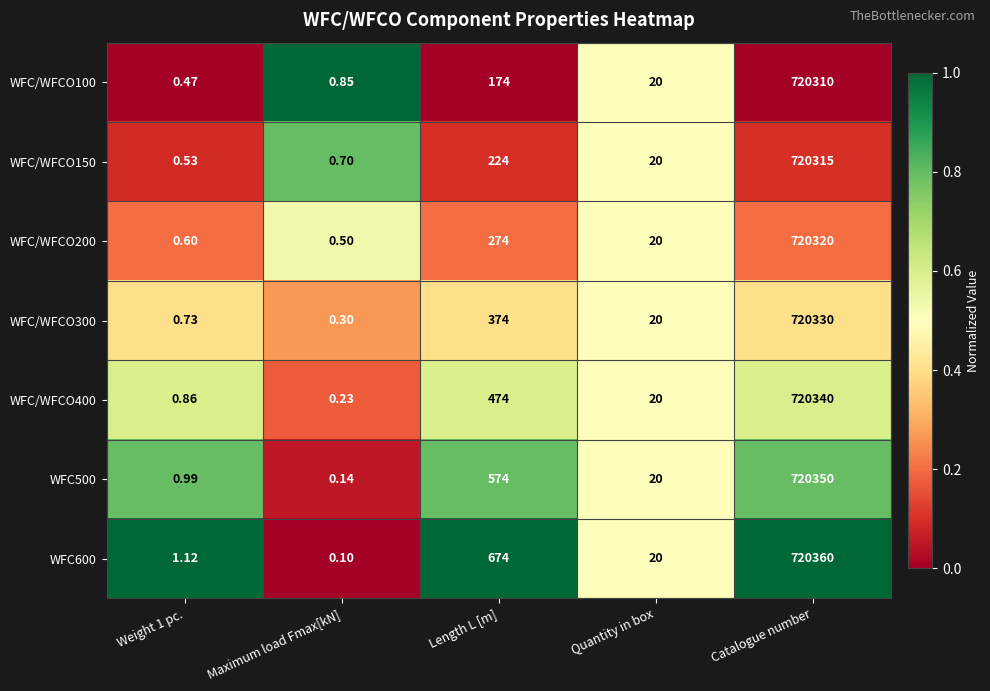

Which label corresponds to the smallest value in the chart?

Maximum load Fmax[kN]